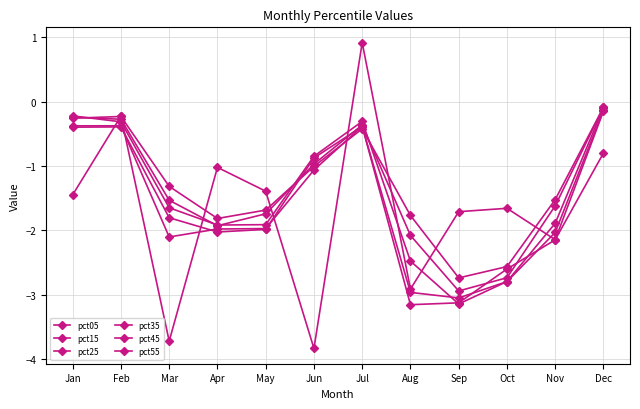

How many data points in pct35 are less than -1?

7